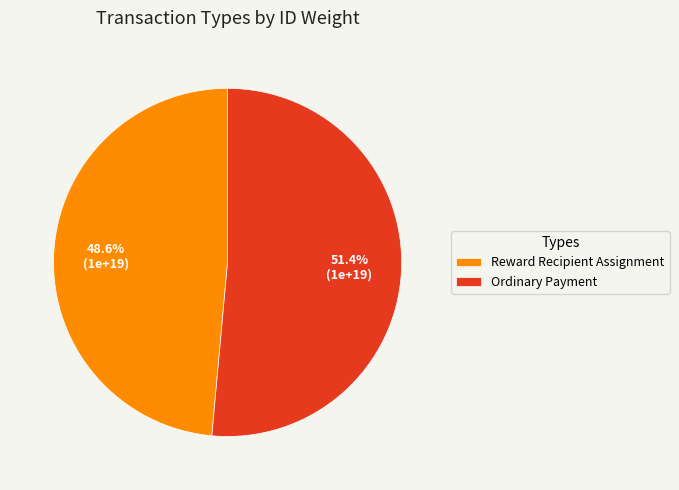

Rank the categories by value from lowest to highest.

Reward Recipient Assignment, Ordinary Payment